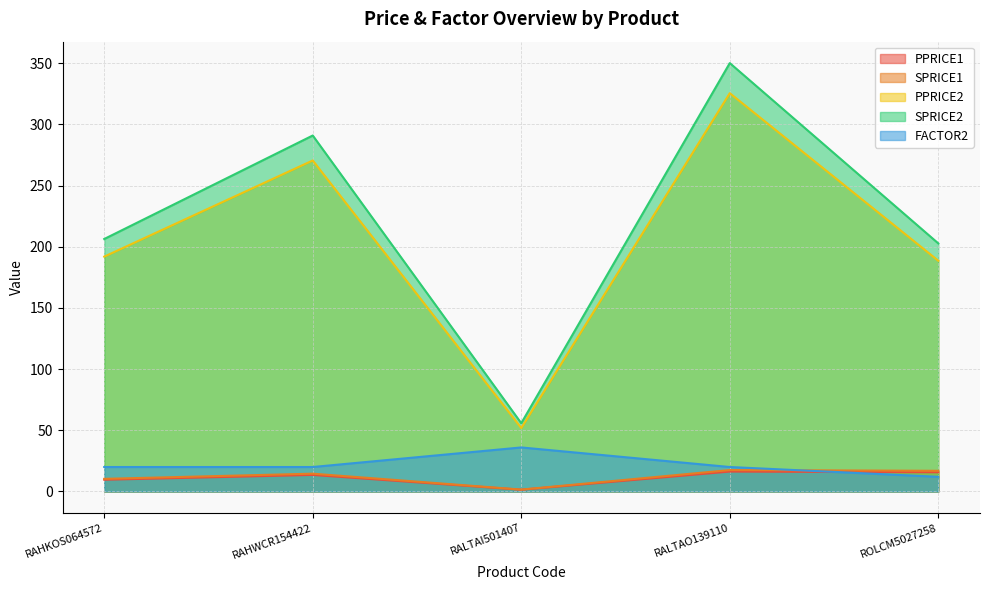

Which series has the largest range (max minus min)?

SPRICE2